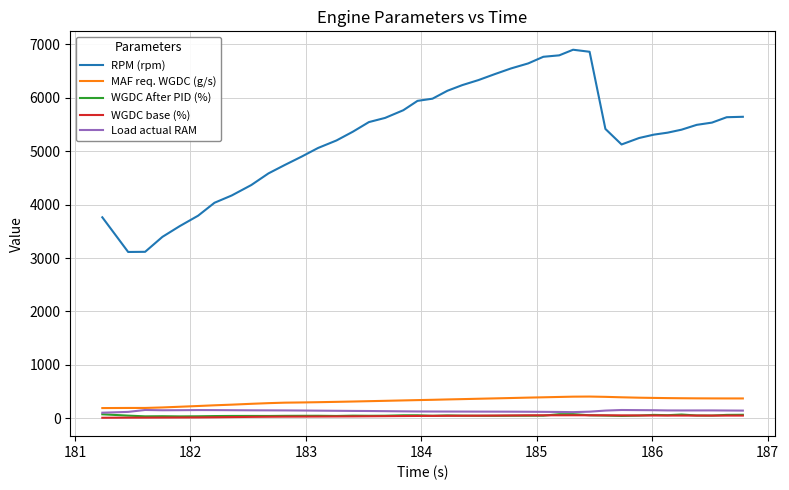

How many lines are shown in the chart?

5